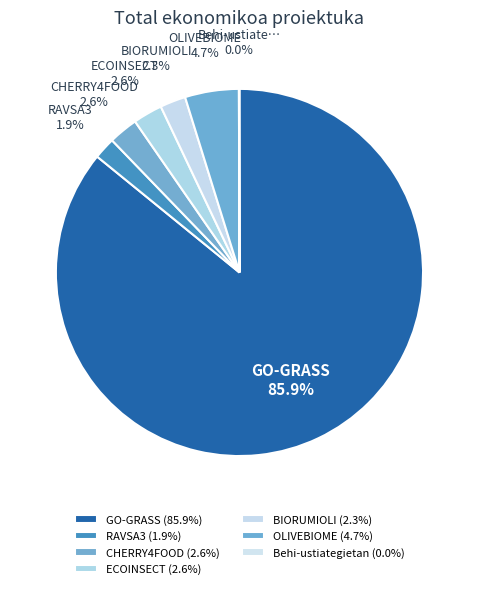

Which has a higher value, CHERRY4FOOD or RAVSA3?

CHERRY4FOOD